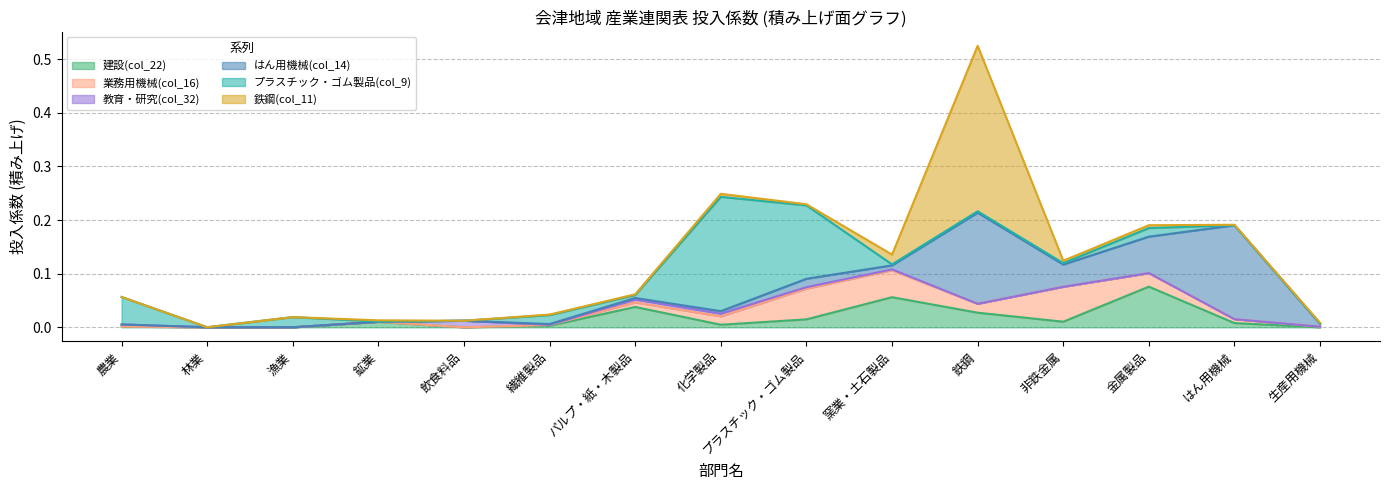

How many values in 業務用機械(col_16) are above zero?

11